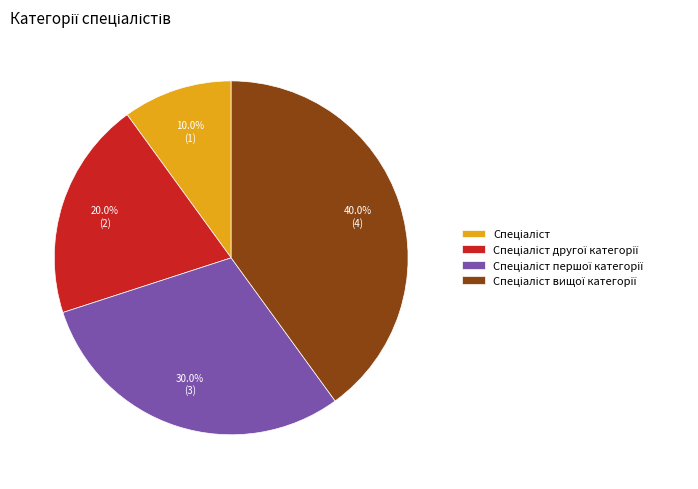

Is there a majority slice in this chart?

No